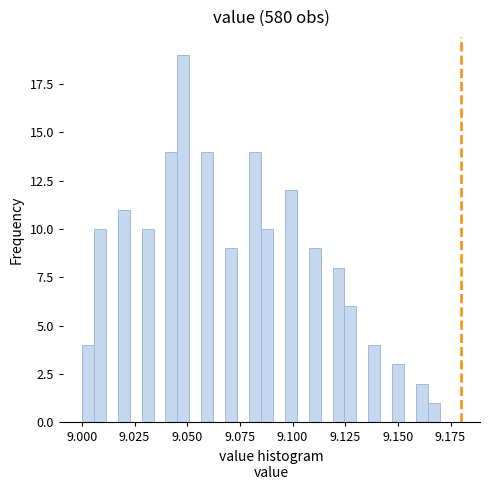

Around what value on the x-axis is the tallest bar? Give the approximate position of its centre, as read against the axis.

9.050